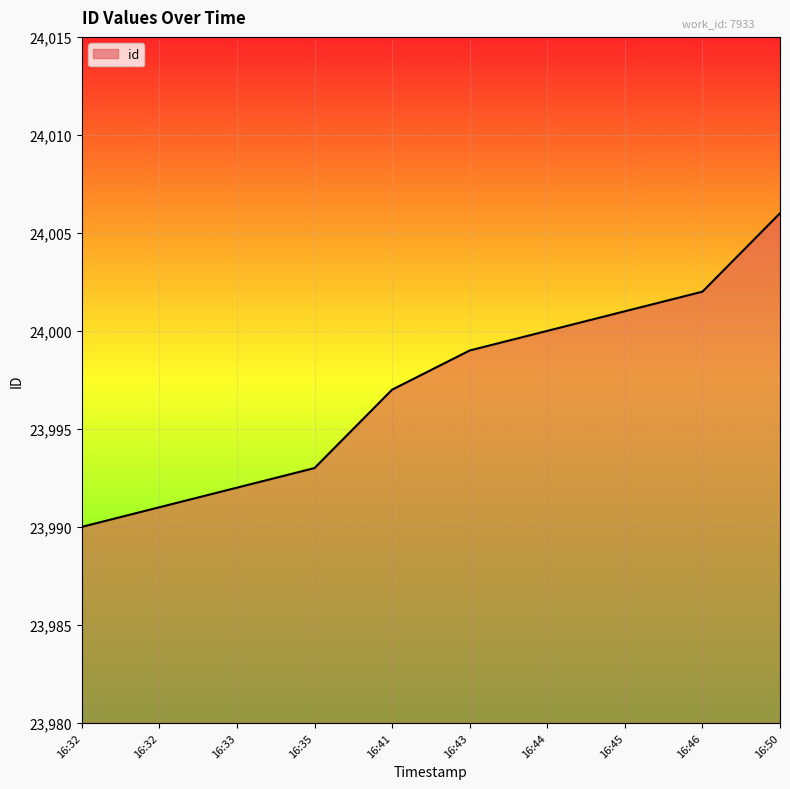

Rank the categories by value from highest to lowest.

16:50, 16:46, 16:45, 16:44, 16:43, 16:41, 16:35, 16:33, 16:32, 16:32